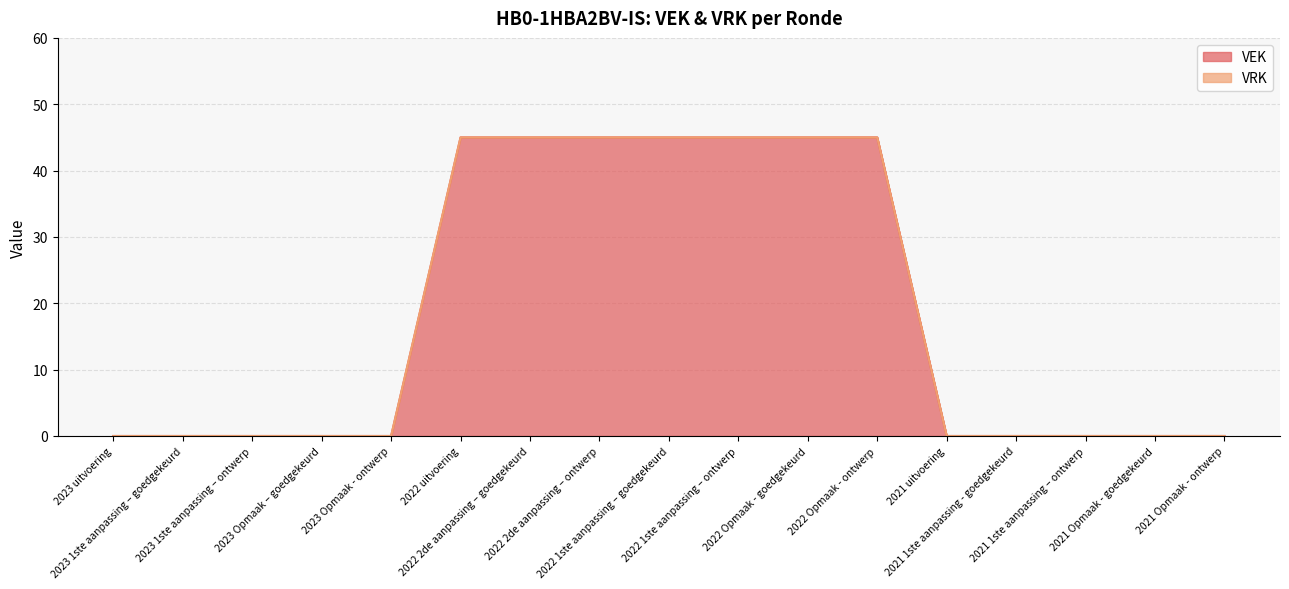

How many lines are shown in the chart?

2